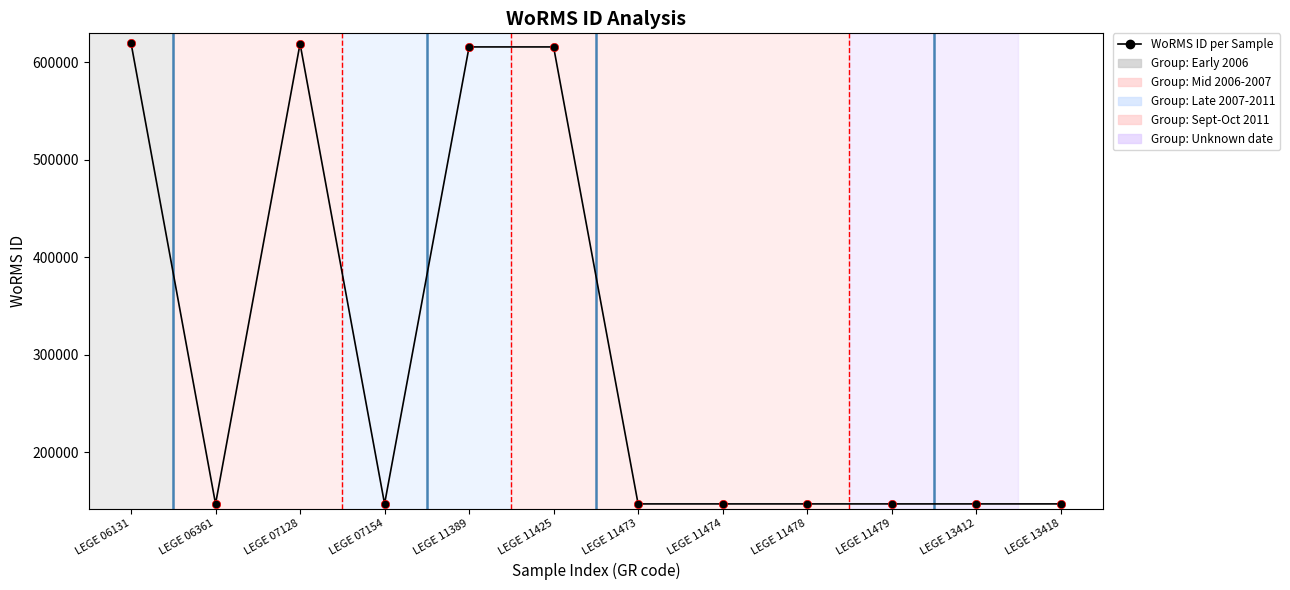

What is the maximum value shown in the chart?

619584